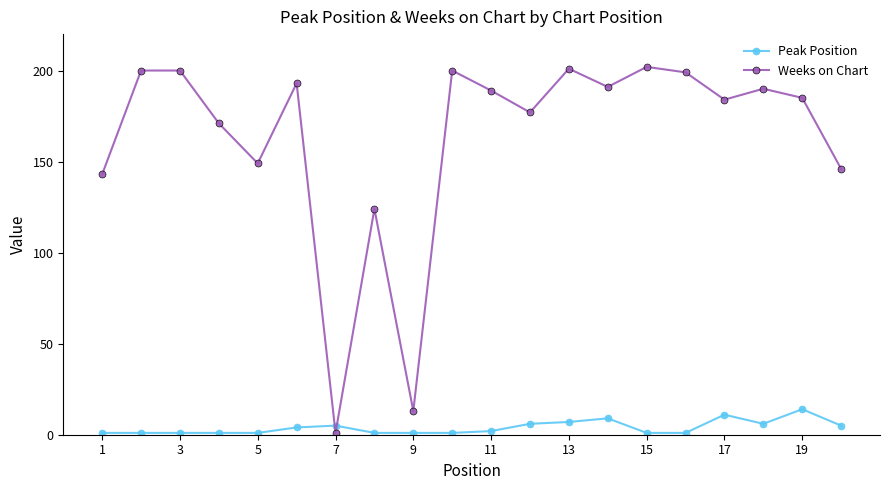

In Weeks on Chart, how many points are lower than both neighbors (excluding endpoints)?

6